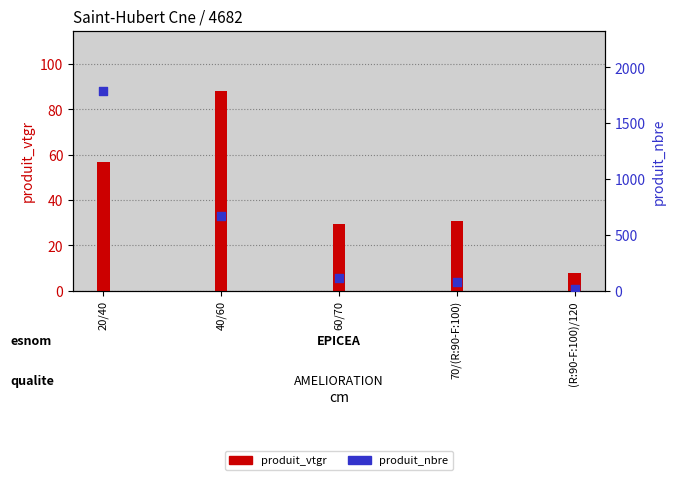

What is the total value across all series at 70/(R:90-F:100)?

106.9